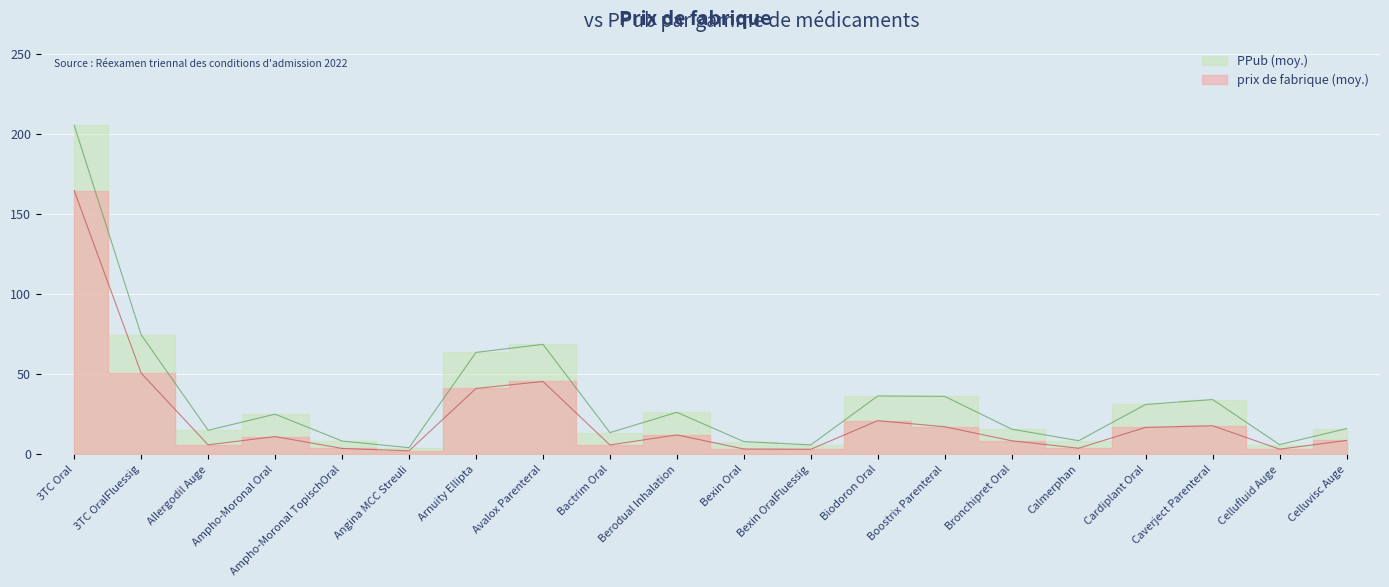

What is the sum of the prix de fabrique (moy.) values at Cardiplant Oral and Ampho-Moronal TopischOral?

20.7